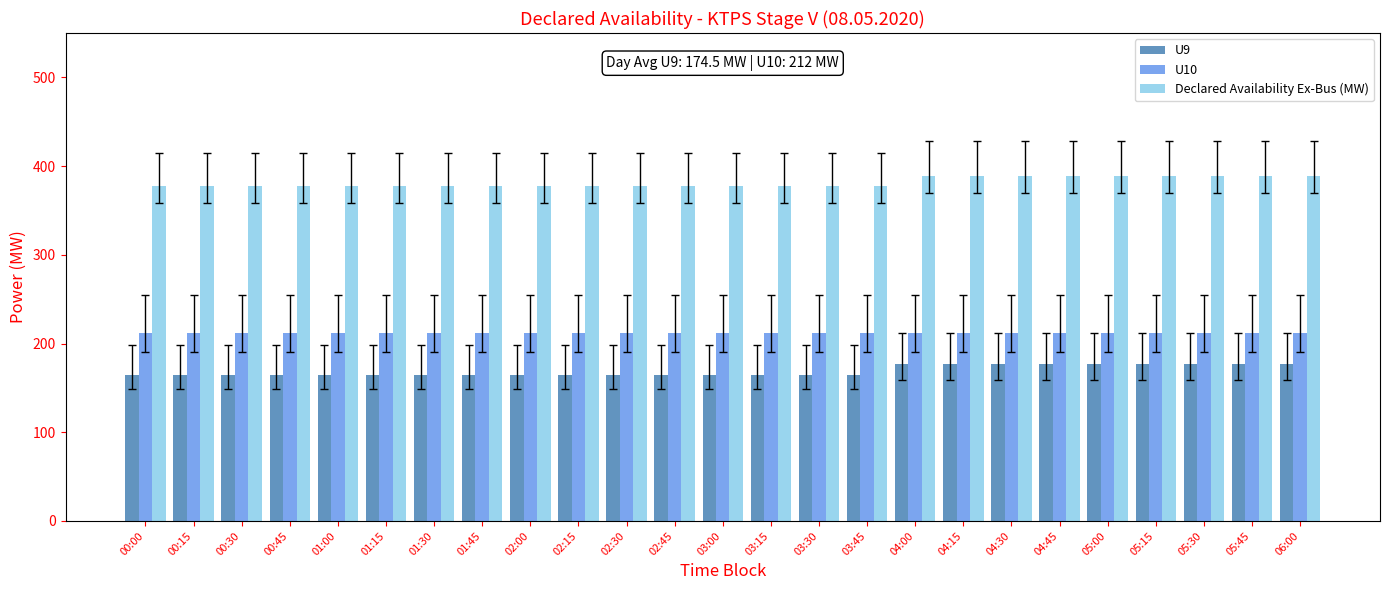

Does the chart contain any negative values?

No